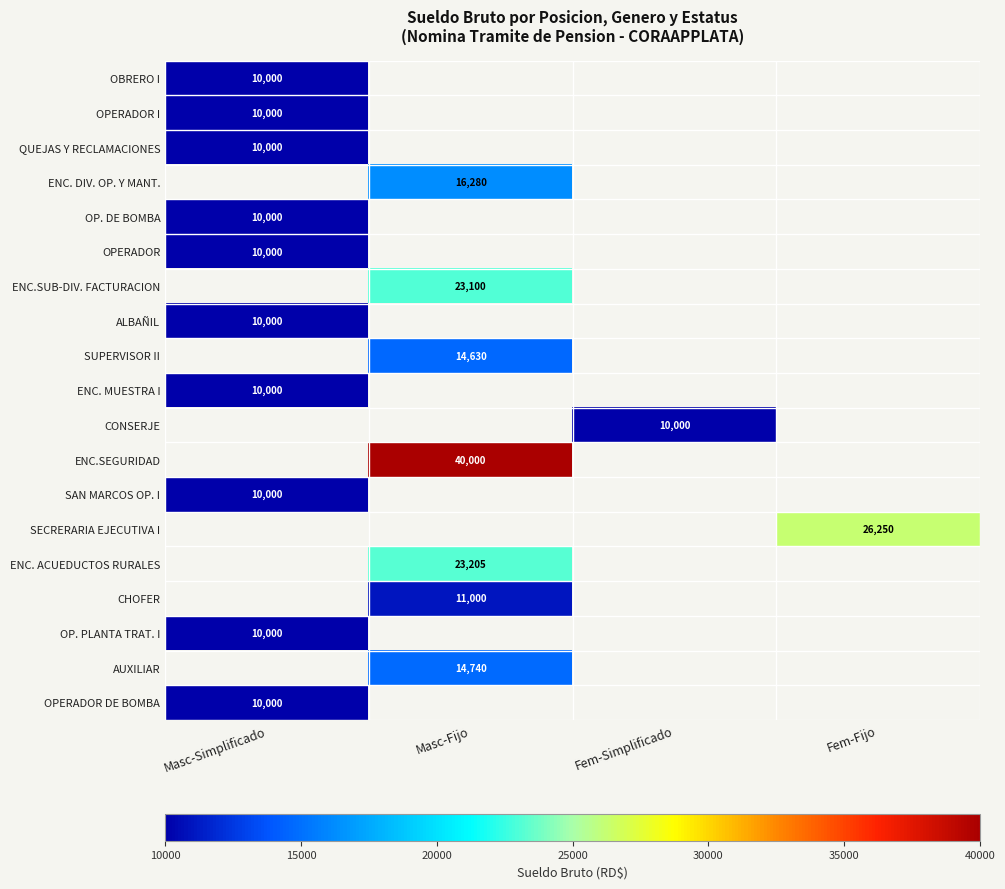

True or false: CONSERJE has a value of 13910 at Fem-Simplificado.

False